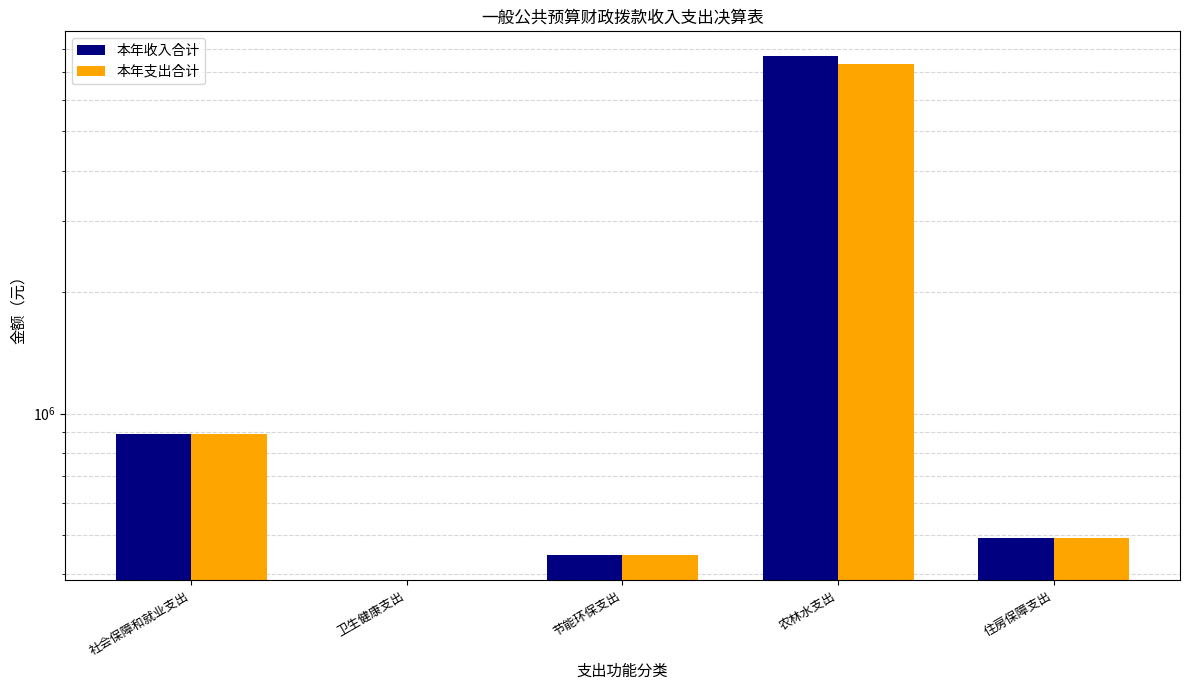

At which category is the sum across all series the highest?

农林水支出